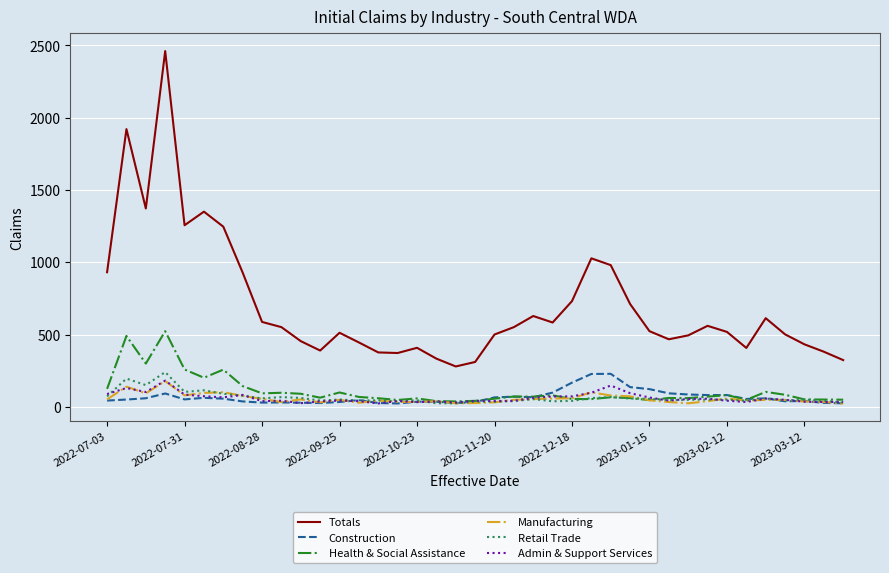

What is the maximum value shown in the chart?

2461